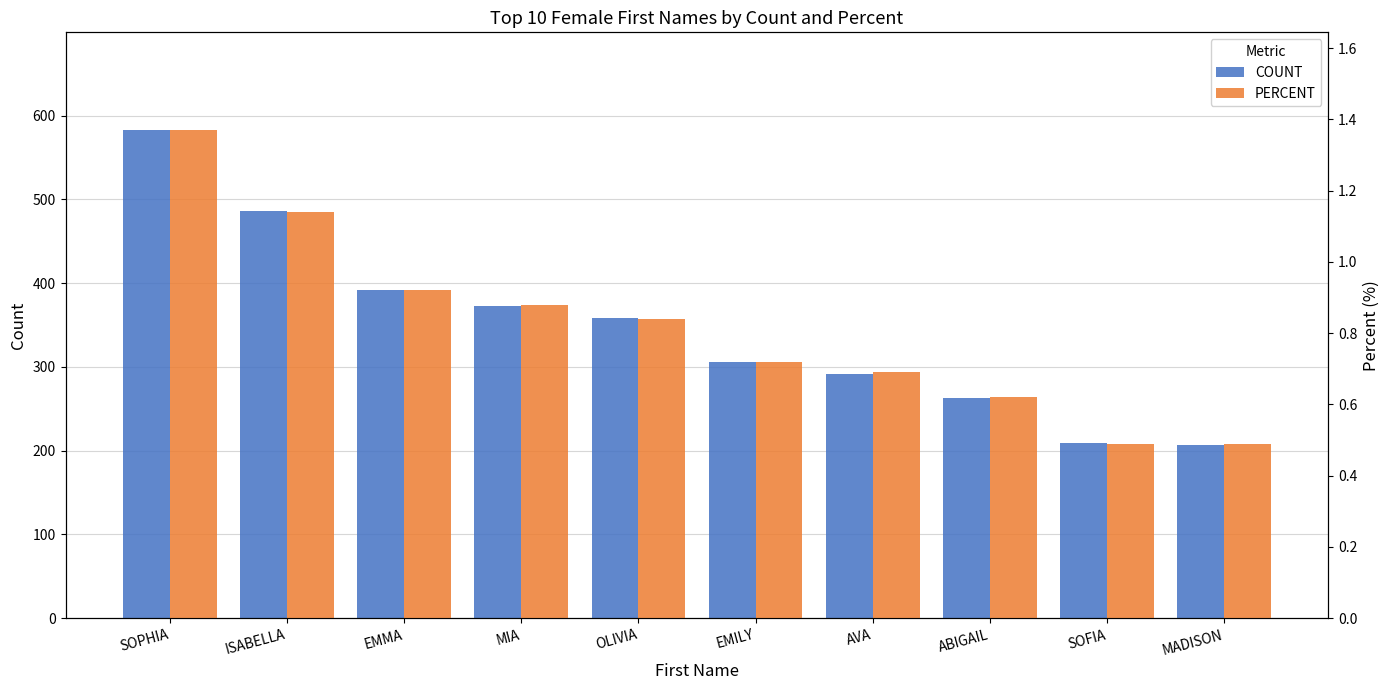

Which series has the widest spread of values?

COUNT